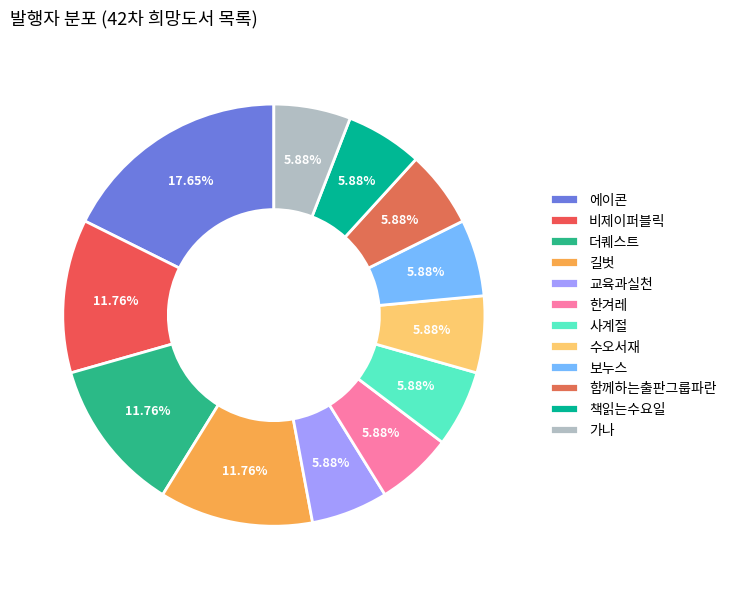

Count the number of slices in the pie.

12